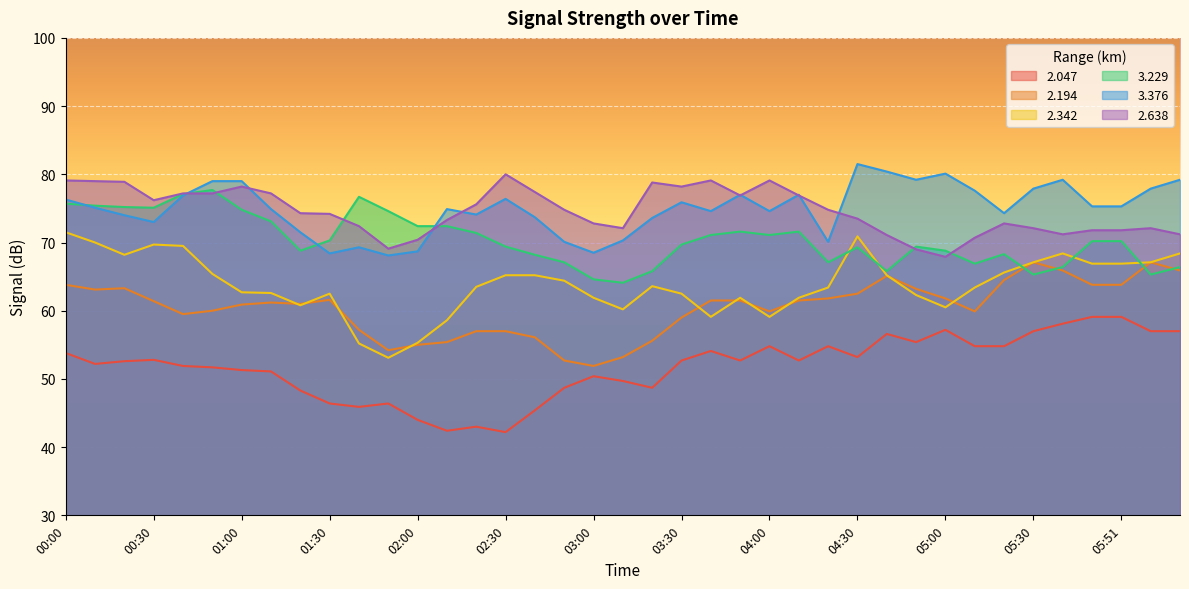

Rank the categories by 2.342 value from lowest to highest.

01:50, 01:40, 02:00, 02:10, 03:40, 04:00, 03:10, 05:00, 01:20, 03:00, 03:50, 04:10, 04:50, 01:30, 03:30, 01:10, 01:00, 04:20, 05:10, 02:20, 03:20, 02:50, 02:30, 02:40, 04:40, 00:50, 05:20, 05:50, 05:51, 05:30, 05:52, 00:20, 05:40, 05:53, 00:40, 00:30, 00:10, 04:30, 00:00